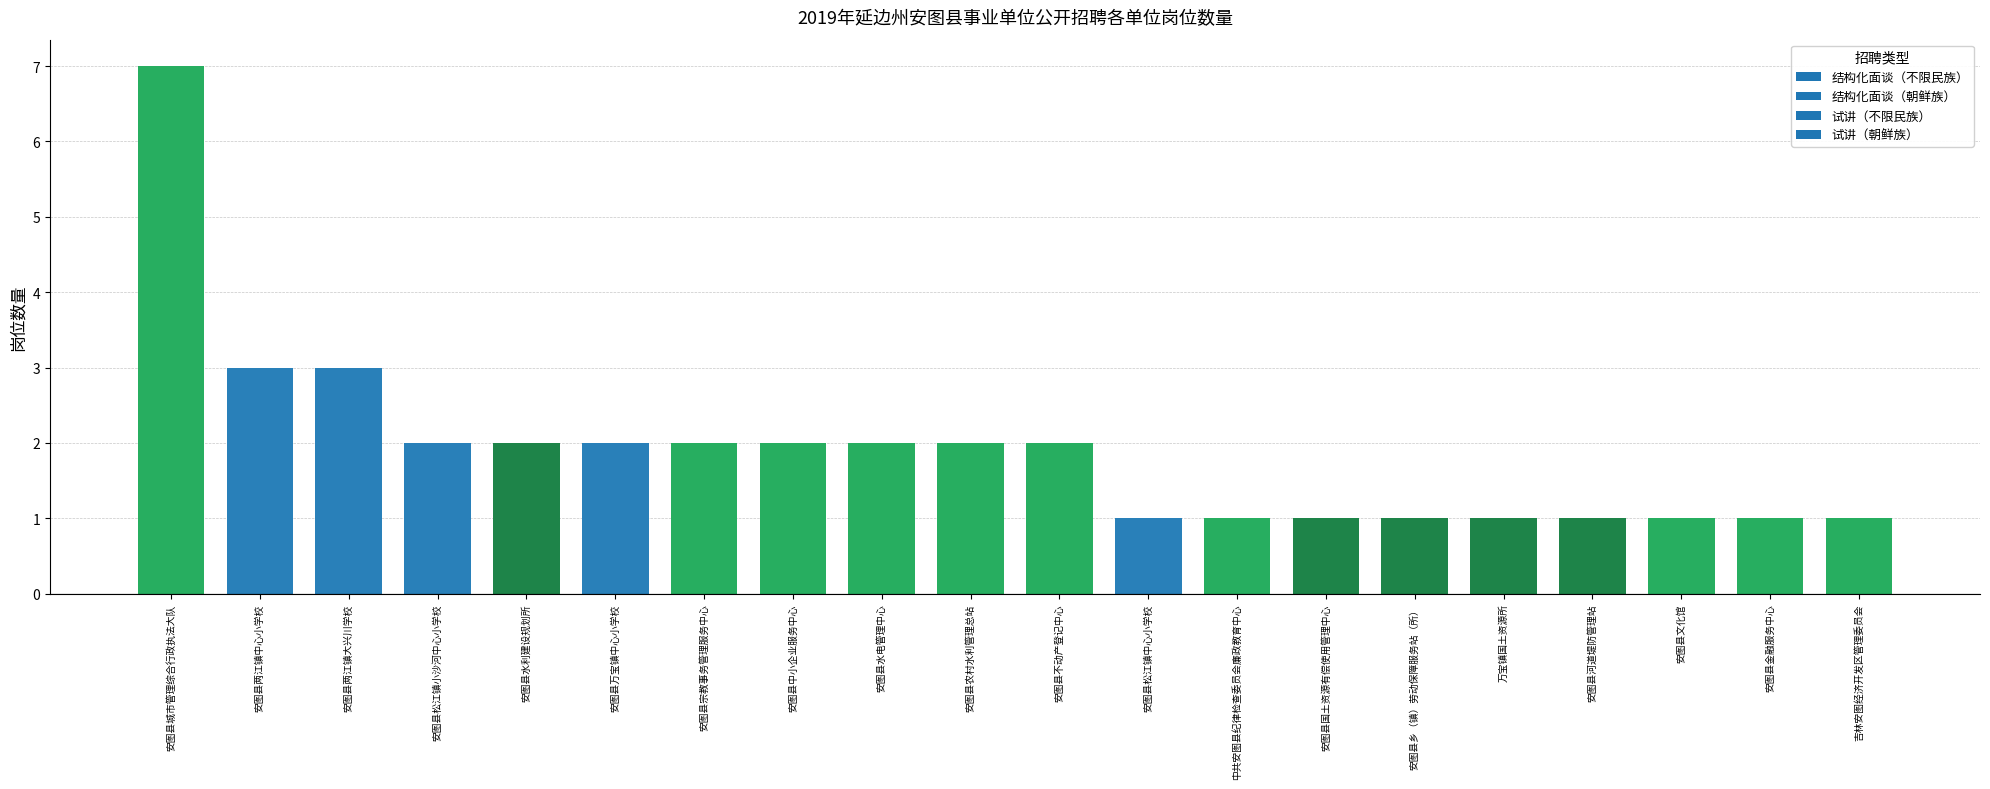

True or false: the data shows 4 at 安图县城市管理综合行政执法大队.

False